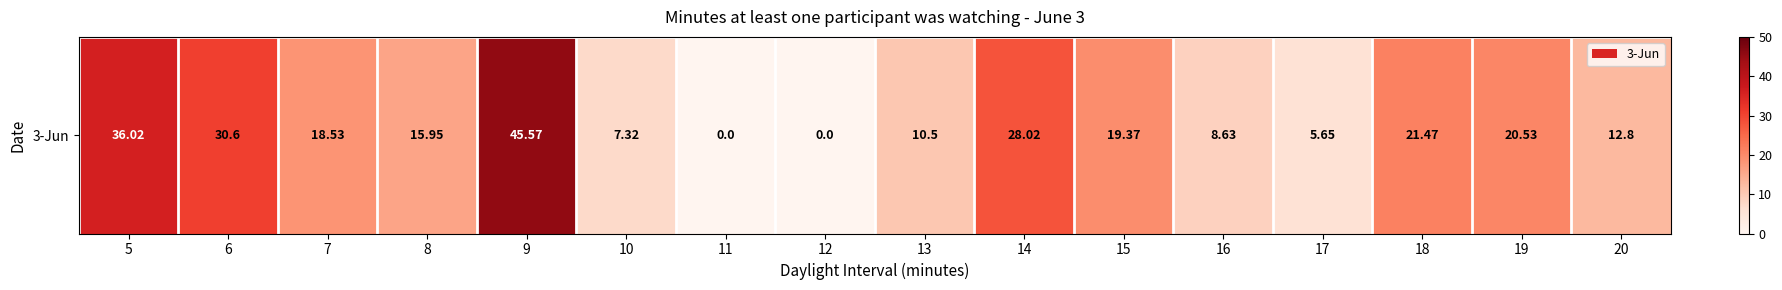

Which label corresponds to the smallest value in the chart?

11